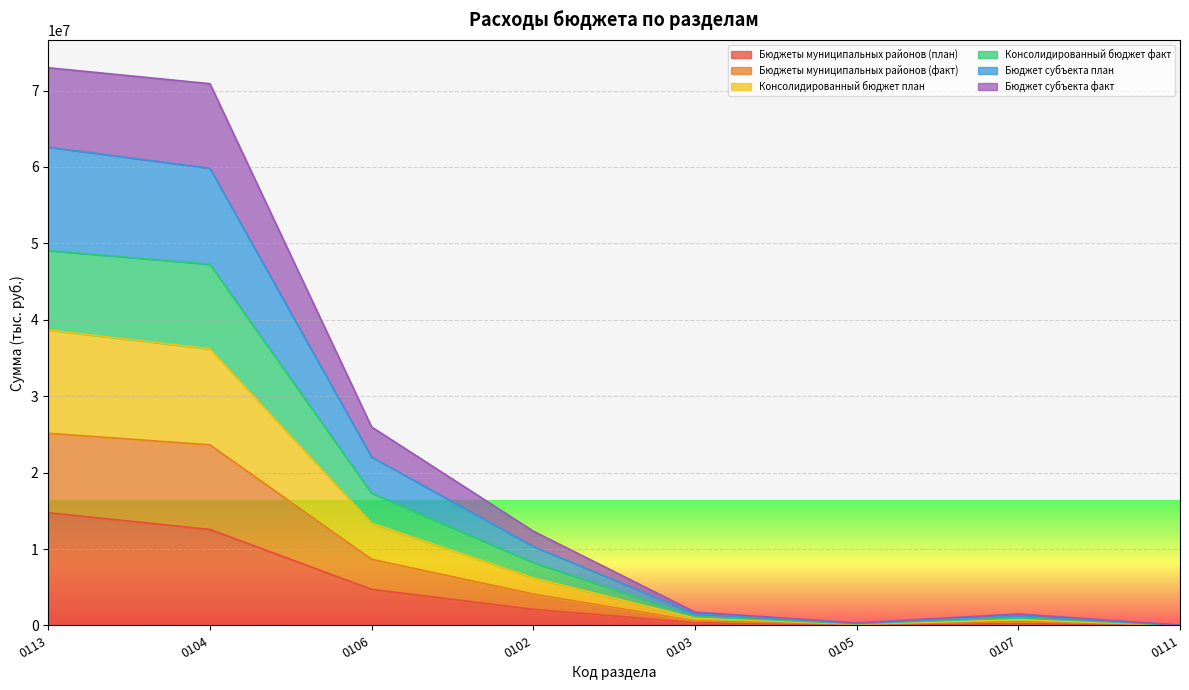

What is the highest value of the Бюджеты муниципальных районов (план) series?

14753158.6